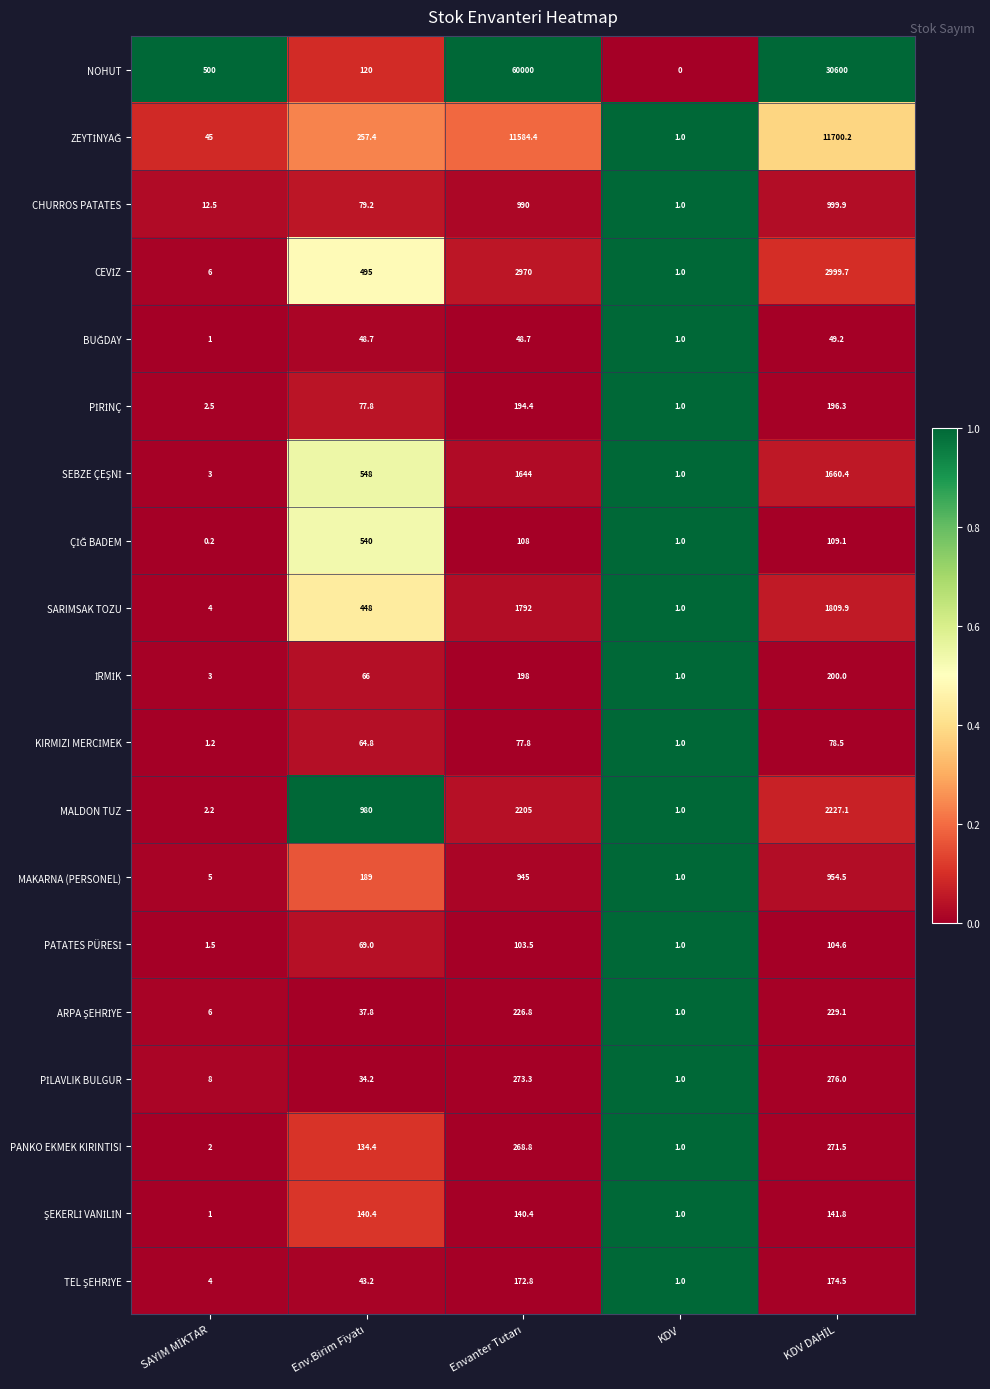

How many series are shown in this chart?

19